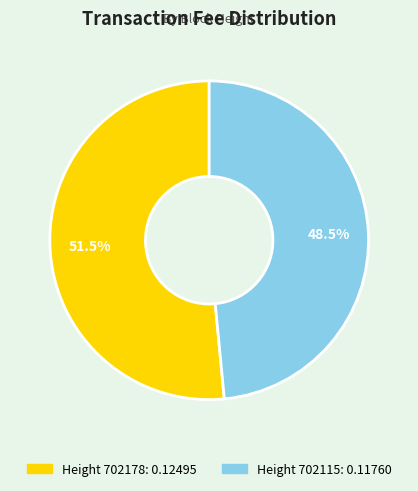

Does any single category account for the majority?

Yes